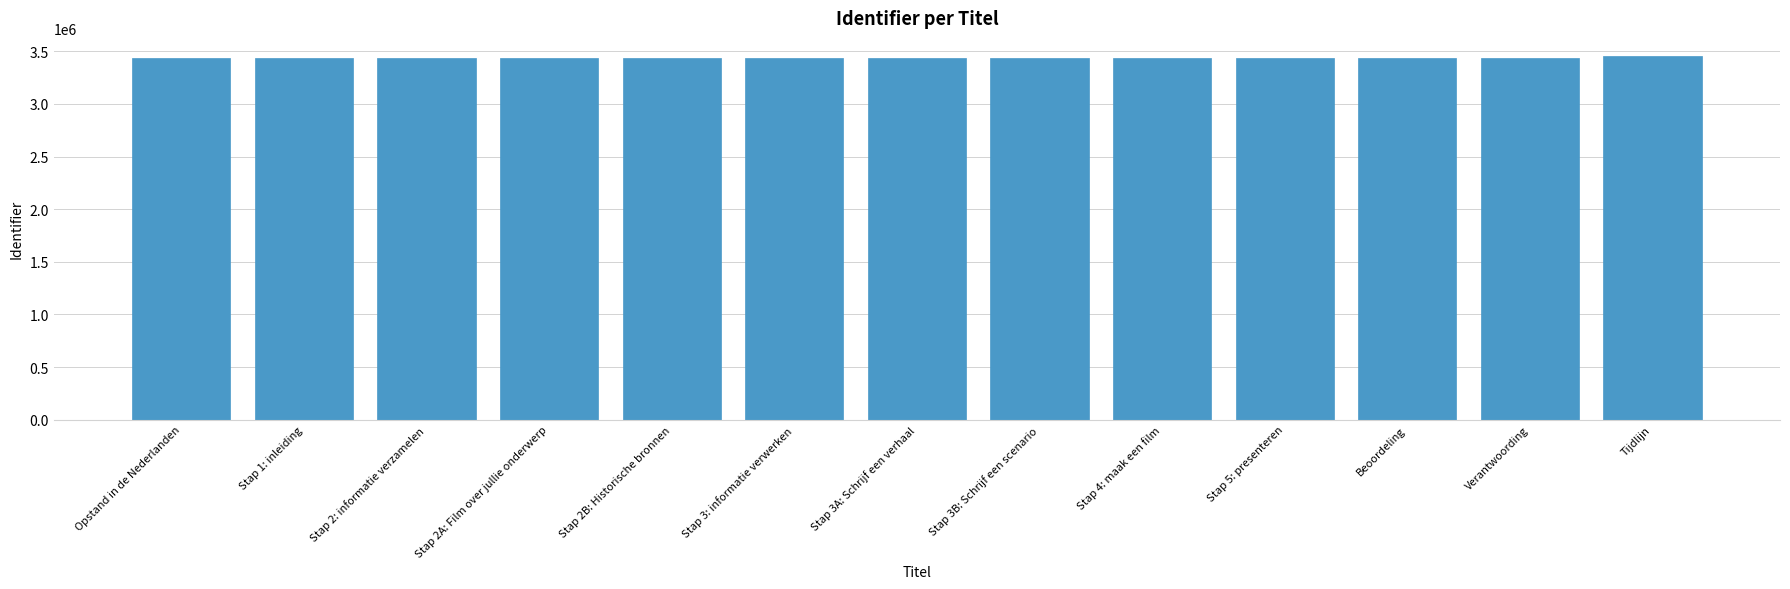

How many data points does each series have?

13